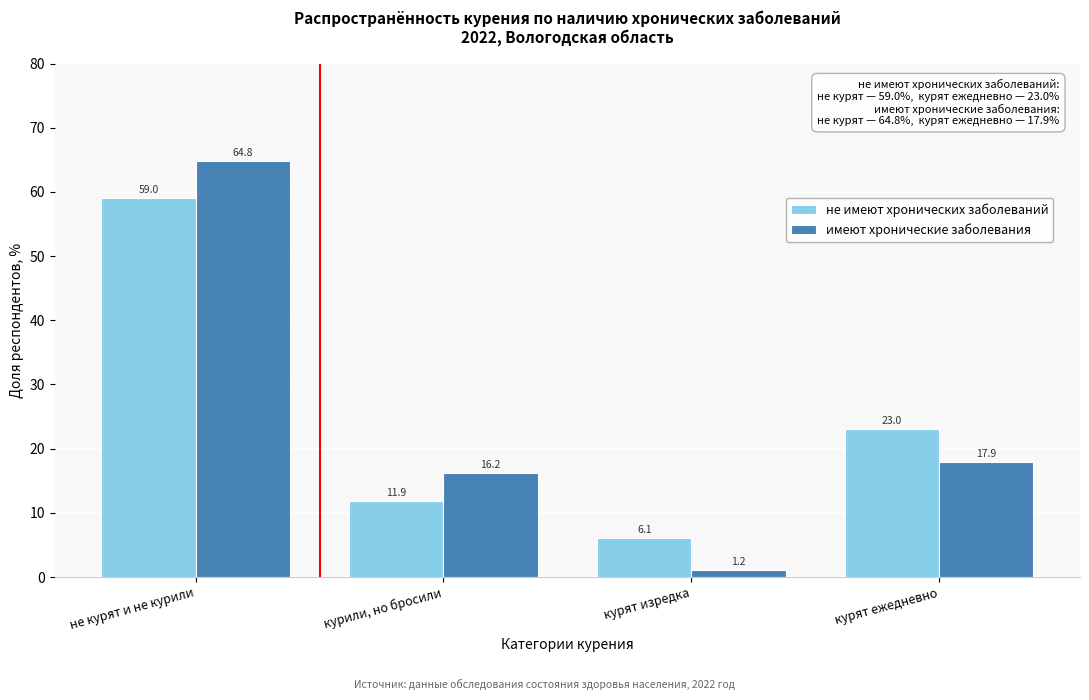

Reading left to right, what are all the values shown in this chart?

не имеют хронических заболеваний: не курят и не курили=59.0	курили, но бросили=11.9	курят изредка=6.1	курят ежедневно=23.0
имеют хронические заболевания: не курят и не курили=64.8	курили, но бросили=16.2	курят изредка=1.2	курят ежедневно=17.9